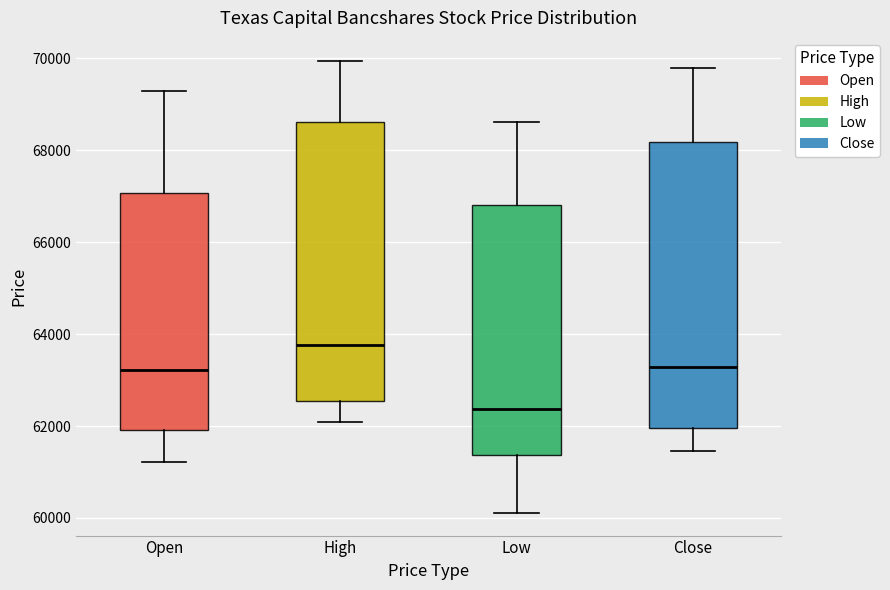

Reading left to right, read every box against the y-axis: the position of its median line, the range the box covers, and the ends of its whiskers. The values are not printed on the chart, so give them approximately, as read against the axis.

Open: median 63200, box 62000 to 67000, whiskers 61200 to 69200
High: median 63800, box 62600 to 68600, whiskers 62000 to 70000
Low: median 62400, box 61400 to 66800, whiskers 60200 to 68600
Close: median 63200, box 62000 to 68200, whiskers 61400 to 69800